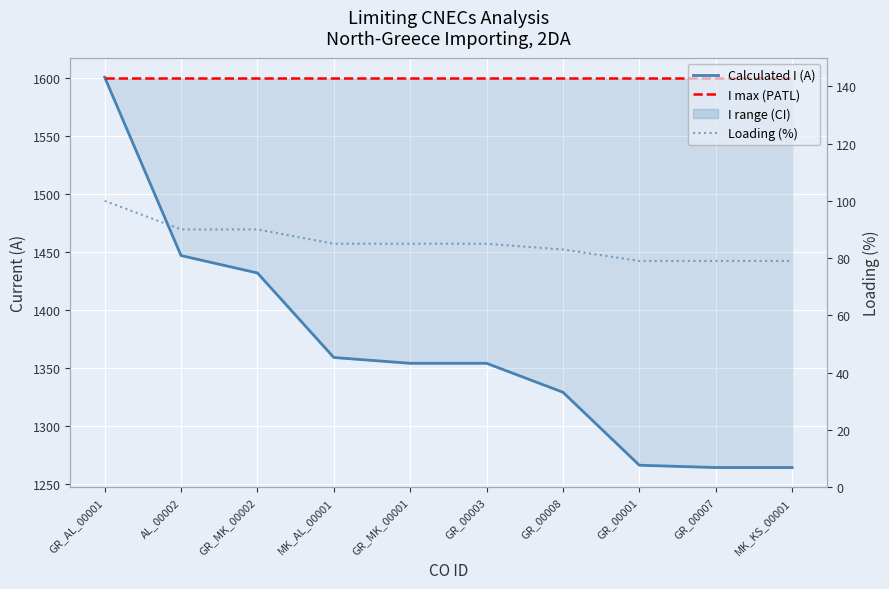

Reading right to left, what are all the values shown in this chart?

Calculated I (A): MK_KS_00001=1264	GR_00007=1264	GR_00001=1266	GR_00008=1329	GR_00003=1354	GR_MK_00001=1354	MK_AL_00001=1359	GR_MK_00002=1432	AL_00002=1447	GR_AL_00001=1601
I max (PATL): MK_KS_00001=1600	GR_00007=1600	GR_00001=1600	GR_00008=1600	GR_00003=1600	GR_MK_00001=1600	MK_AL_00001=1600	GR_MK_00002=1600	AL_00002=1600	GR_AL_00001=1600
Loading (%): MK_KS_00001=79	GR_00007=79	GR_00001=79	GR_00008=83	GR_00003=85	GR_MK_00001=85	MK_AL_00001=85	GR_MK_00002=90	AL_00002=90	GR_AL_00001=100